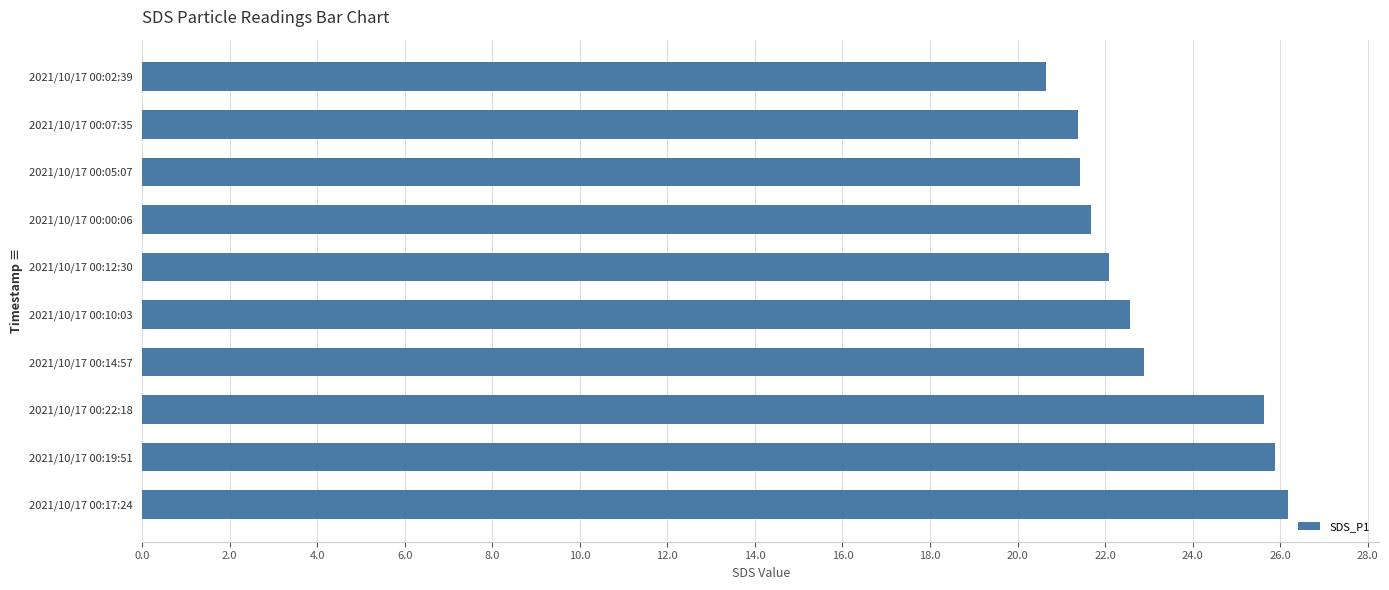

What is the change in value from 2021/10/17 00:19:51 to 2021/10/17 00:14:57?

-3.0